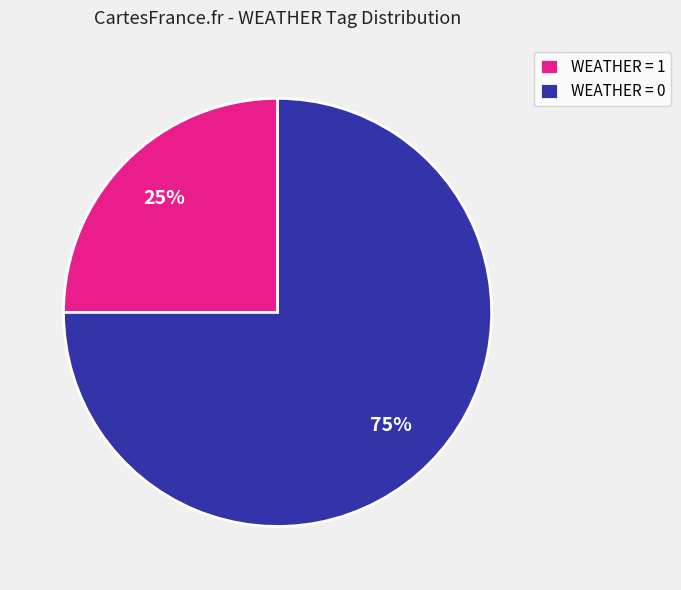

The WEATHER = 1 slice represents 25% of the pie. True or false?

True